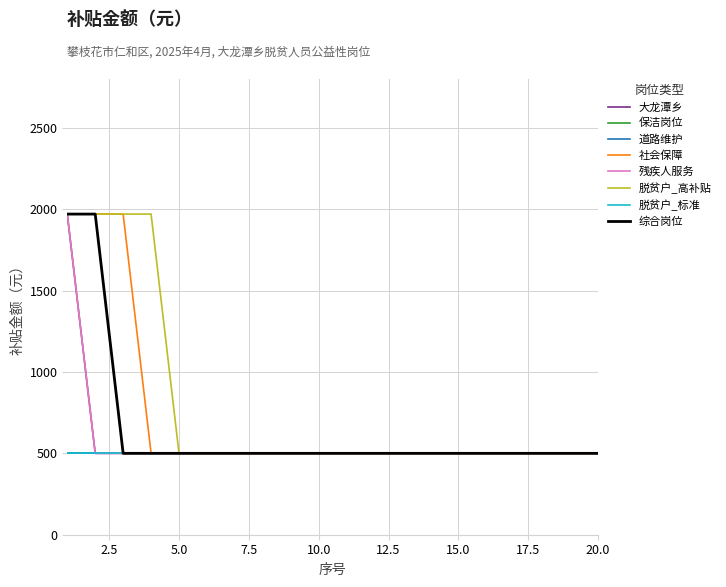

Does the chart display data point markers on the line(s)?

No